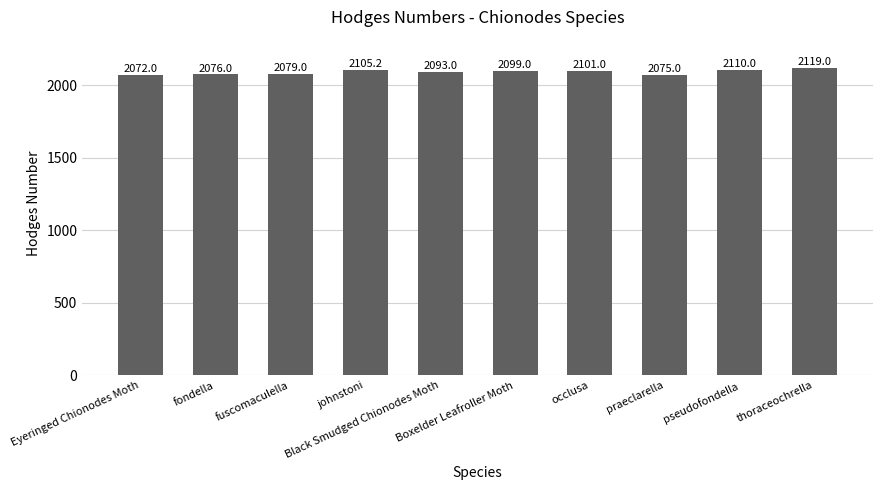

Does the chart contain any negative values?

No